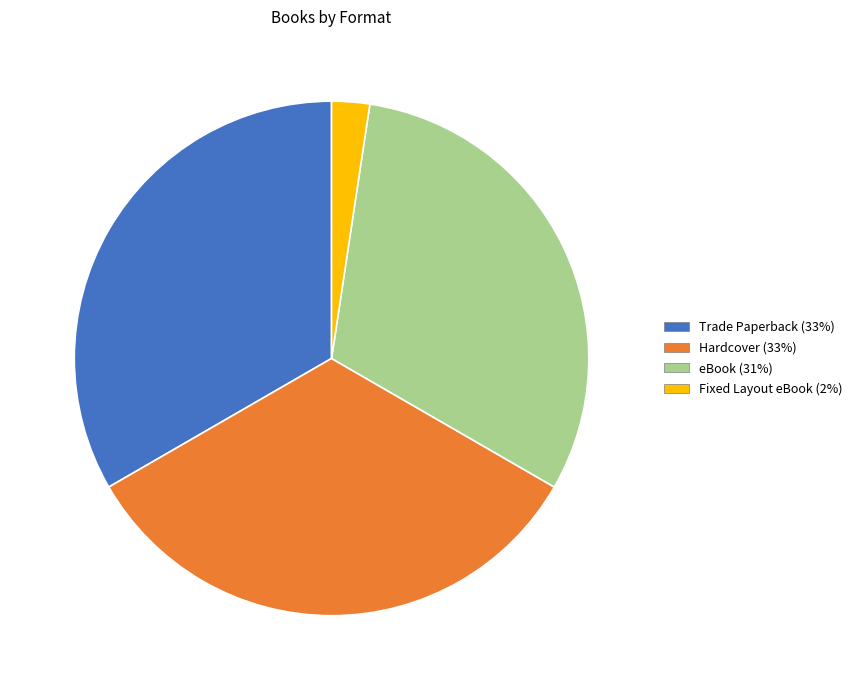

Approximately how many times larger is the value at eBook compared to Fixed Layout eBook?

13.0